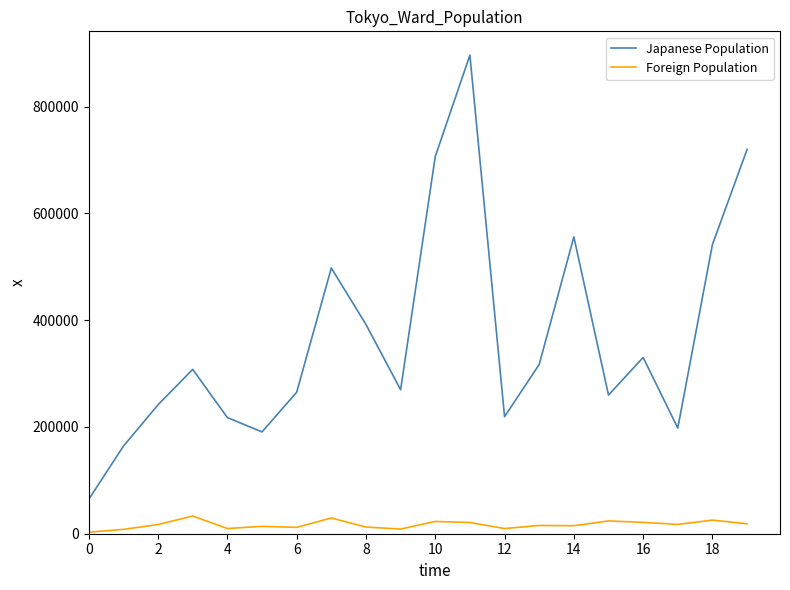

How many values in the Foreign Population series are below 17224?

10